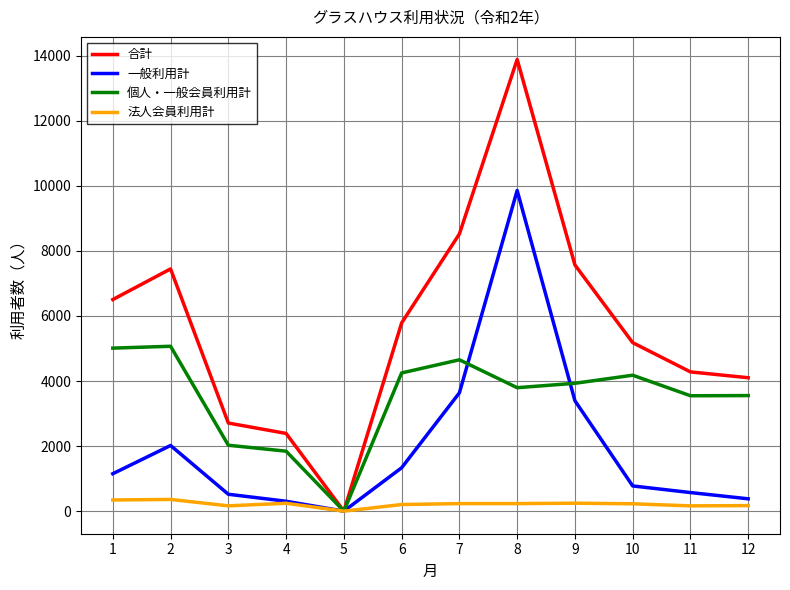

What is the maximum value for 個人・一般会員利用計?

5068